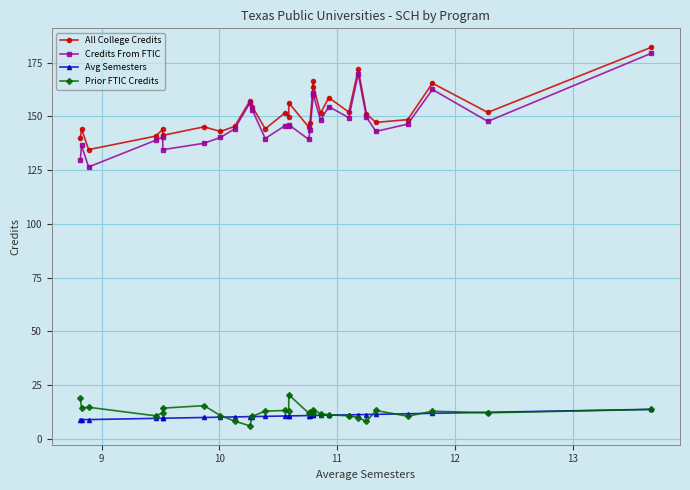

What is the sum of all Credits From FTIC values?

4269.7